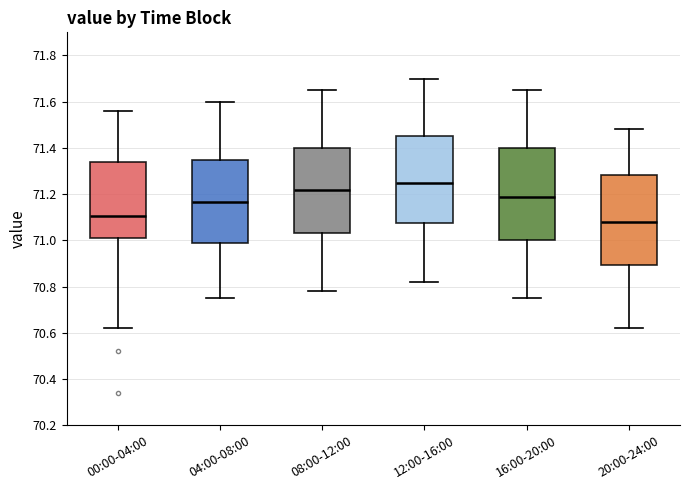

Where does the median line of the box for 00:00-04:00 sit on the y-axis? The values are not printed on the chart, so give them approximately, as read against the axis.

71.10